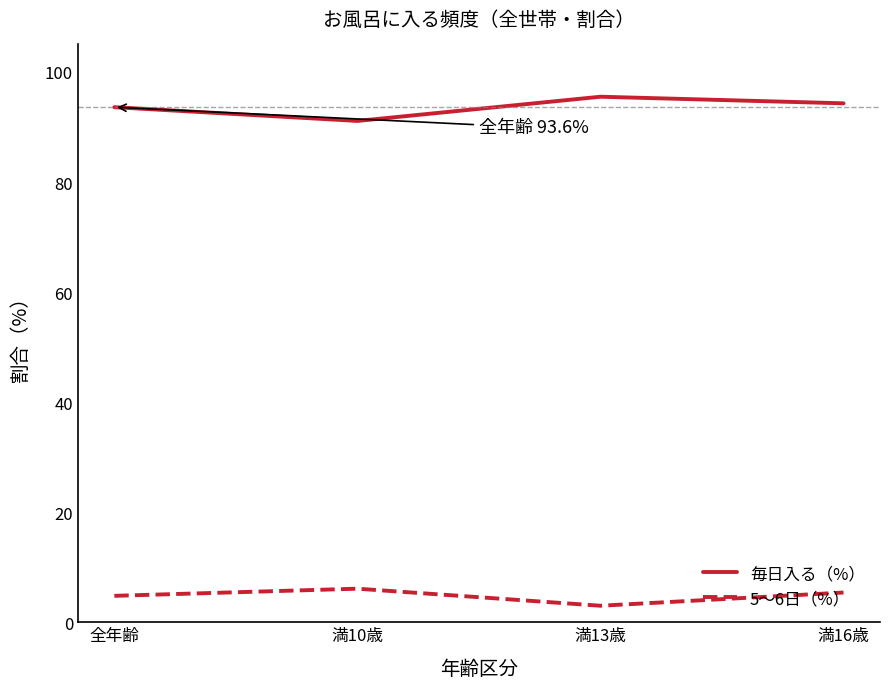

What is the minimum value shown in the chart?

3.0